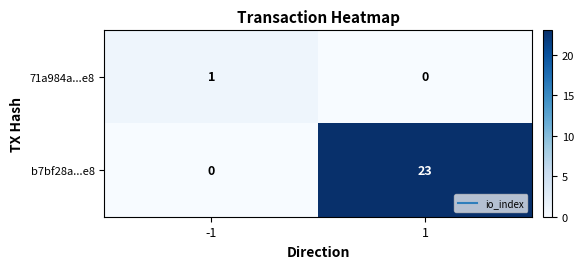

What is the greatest value displayed?

23